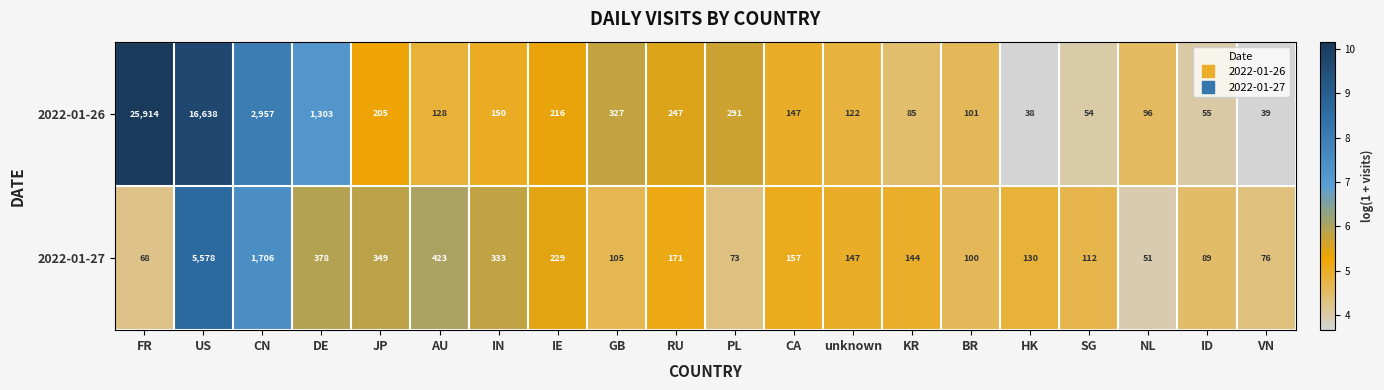

What is the minimum value for 2022-01-26?

38